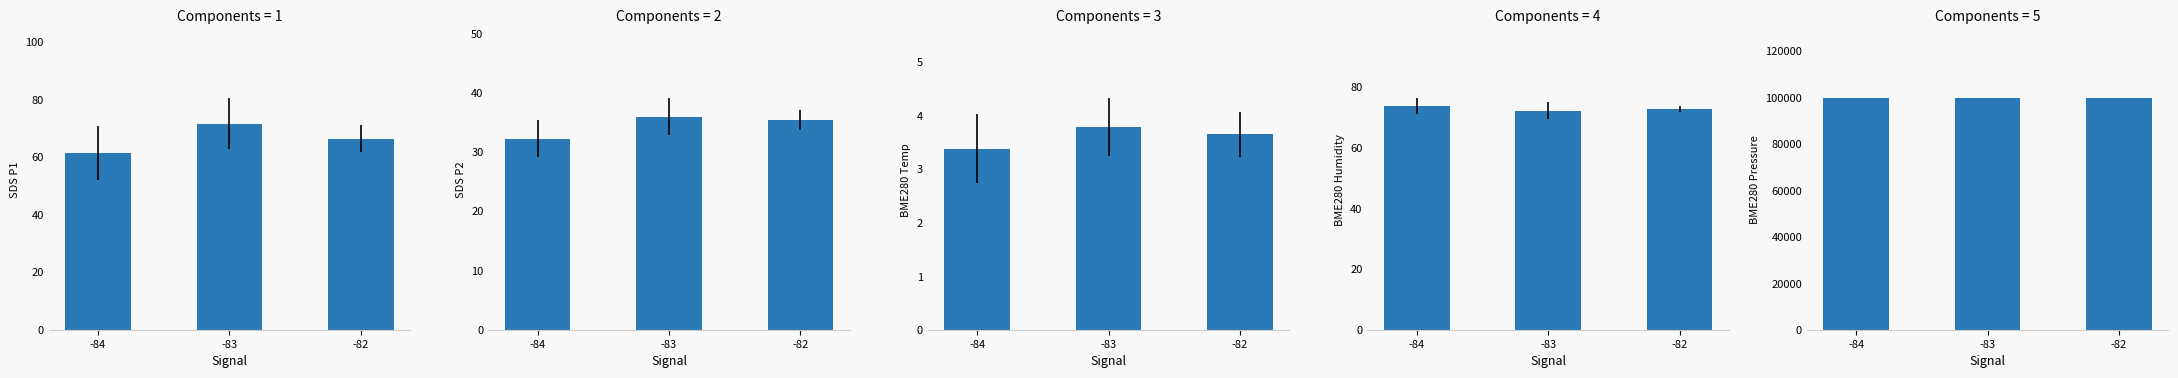

What are all the series names shown in the legend?

SDS P1, SDS P2, BME280 Temp, BME280 Humidity, BME280 Pressure